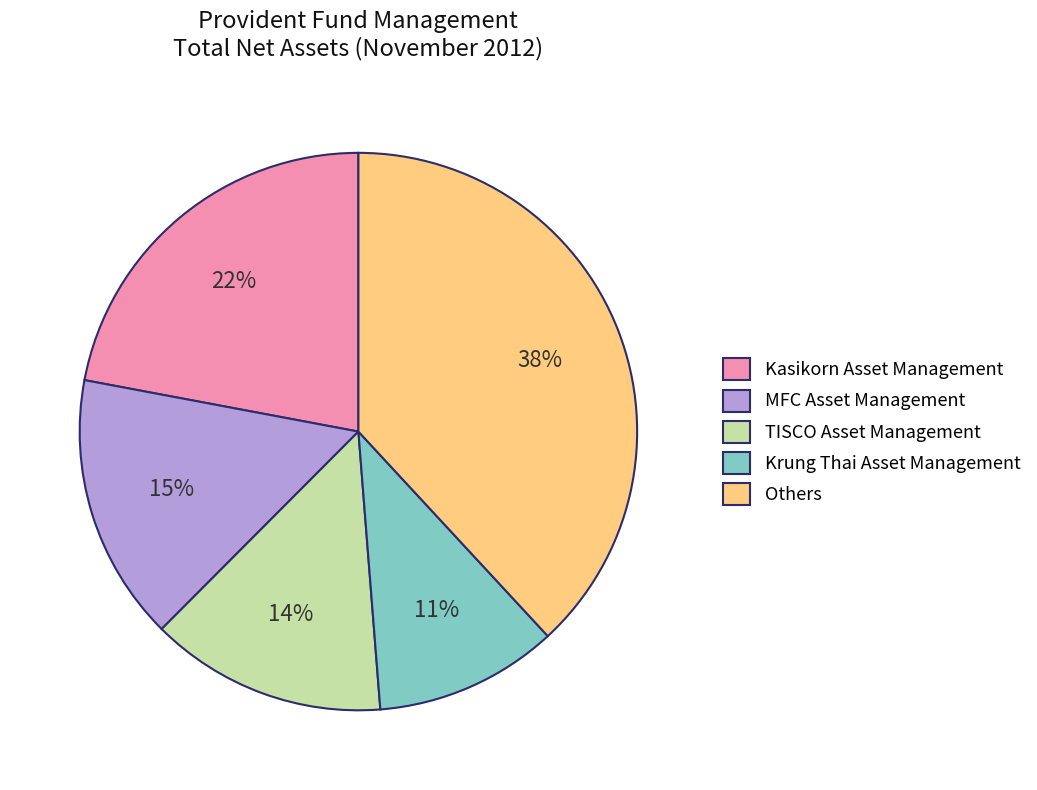

Which slice is the smallest?

Krung Thai Asset Management